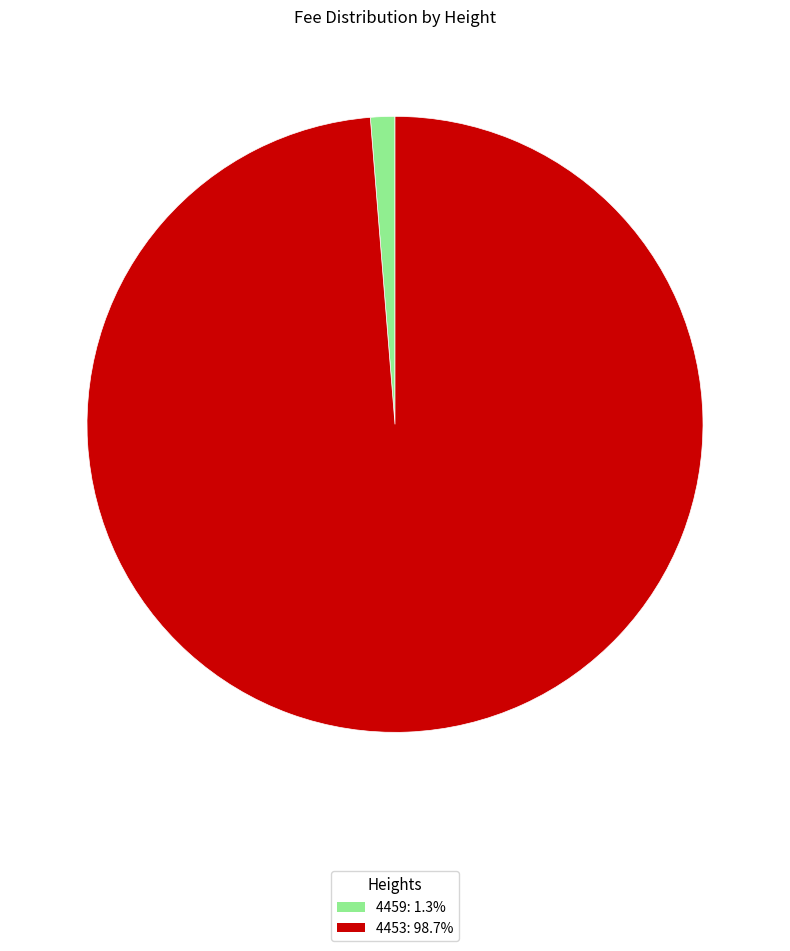

Is 4453: 98.7% the majority of the pie?

Yes